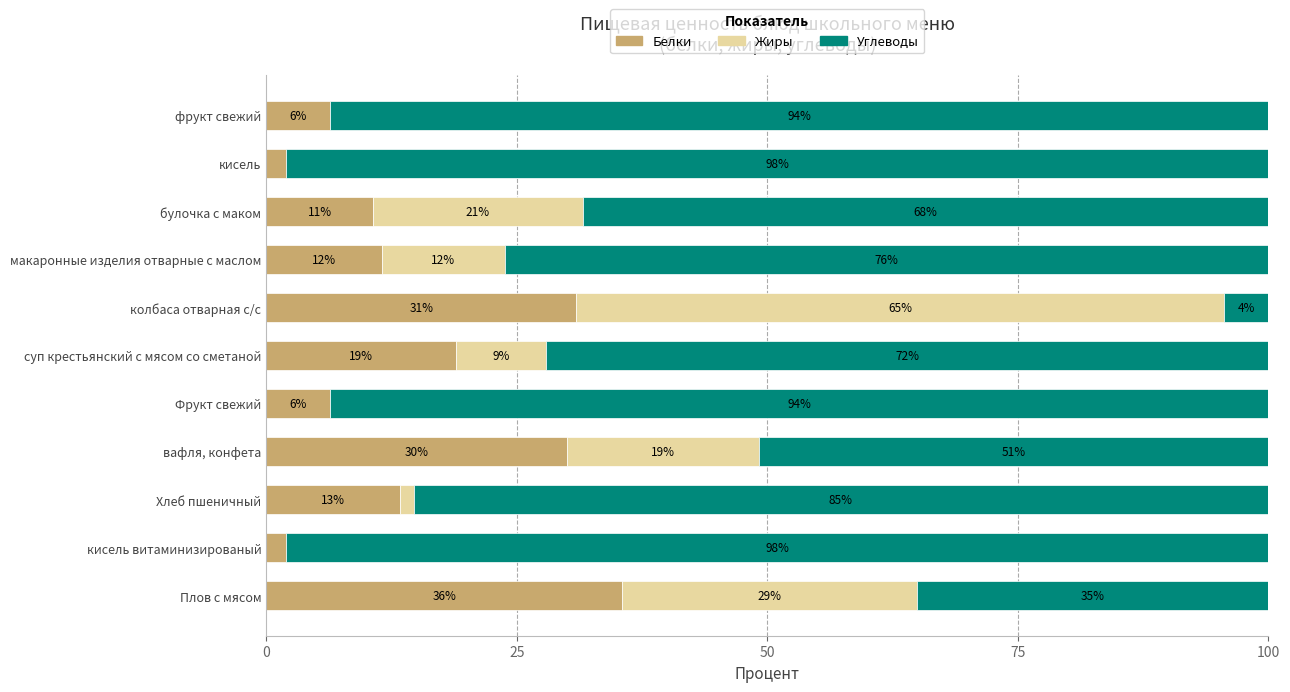

Where is Белки nearest to the value 18?

суп крестьянский с мясом со сметаной